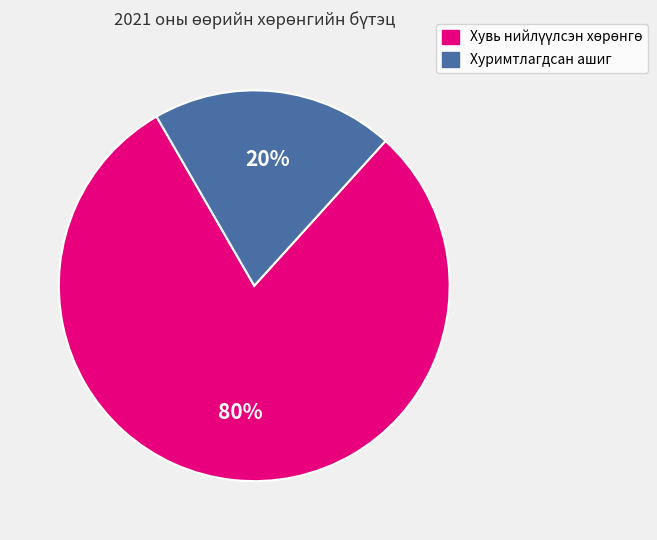

To the nearest percent, what is the average slice percentage?

50%